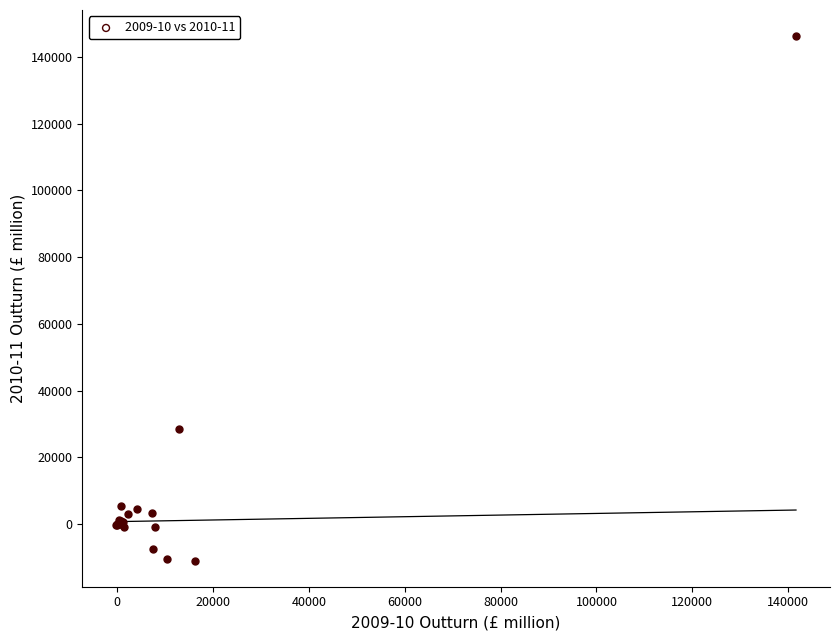

What Y value in the scatter plot is closest to 67632?

28604